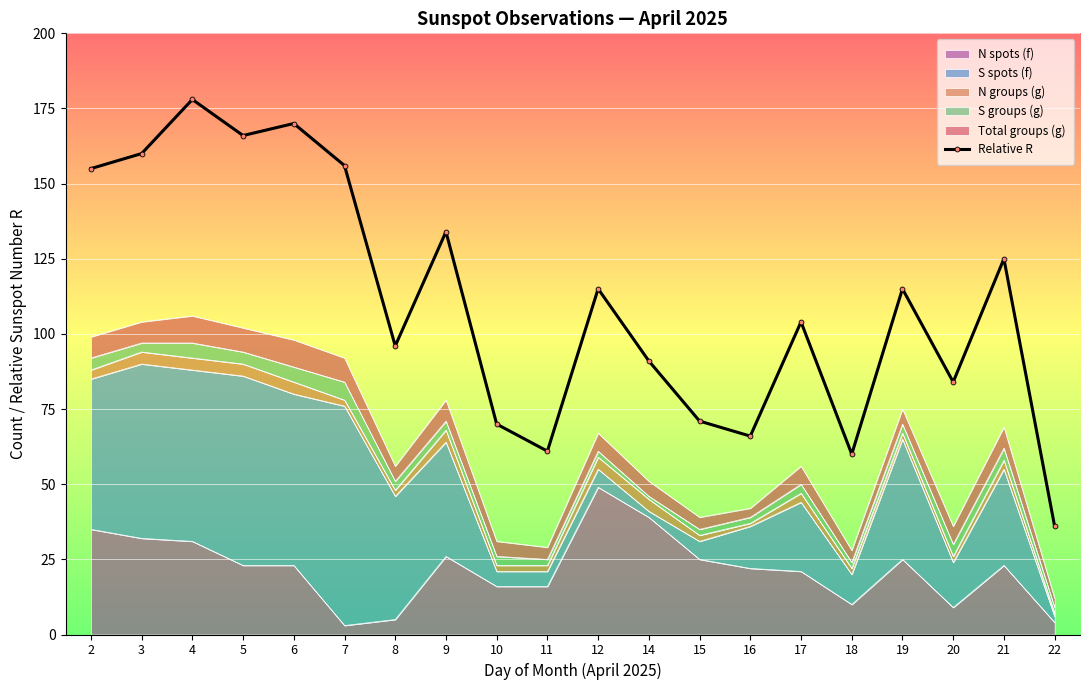

List the labels in order of value, largest first.

4, 6, 5, 3, 7, 2, 9, 21, 12, 19, 17, 8, 14, 20, 15, 10, 16, 11, 18, 22